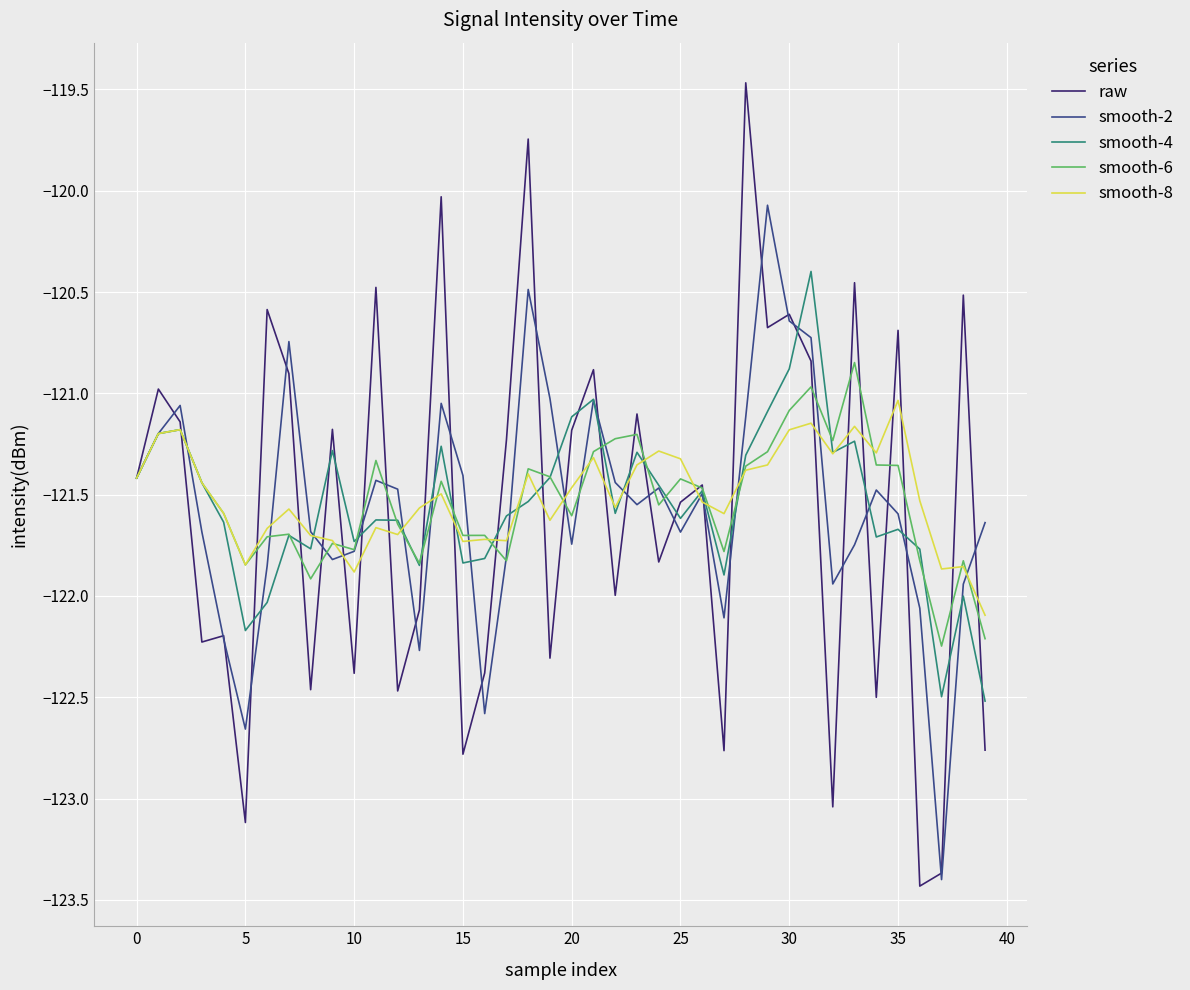

List the series in order of their peak value, lowest first.

smooth-8, smooth-6, smooth-4, smooth-2, raw